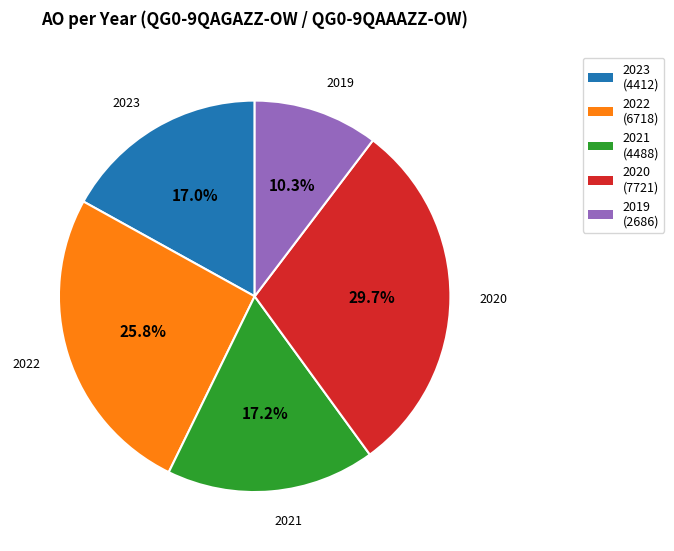

Which slice is the largest?

2020 (7721)